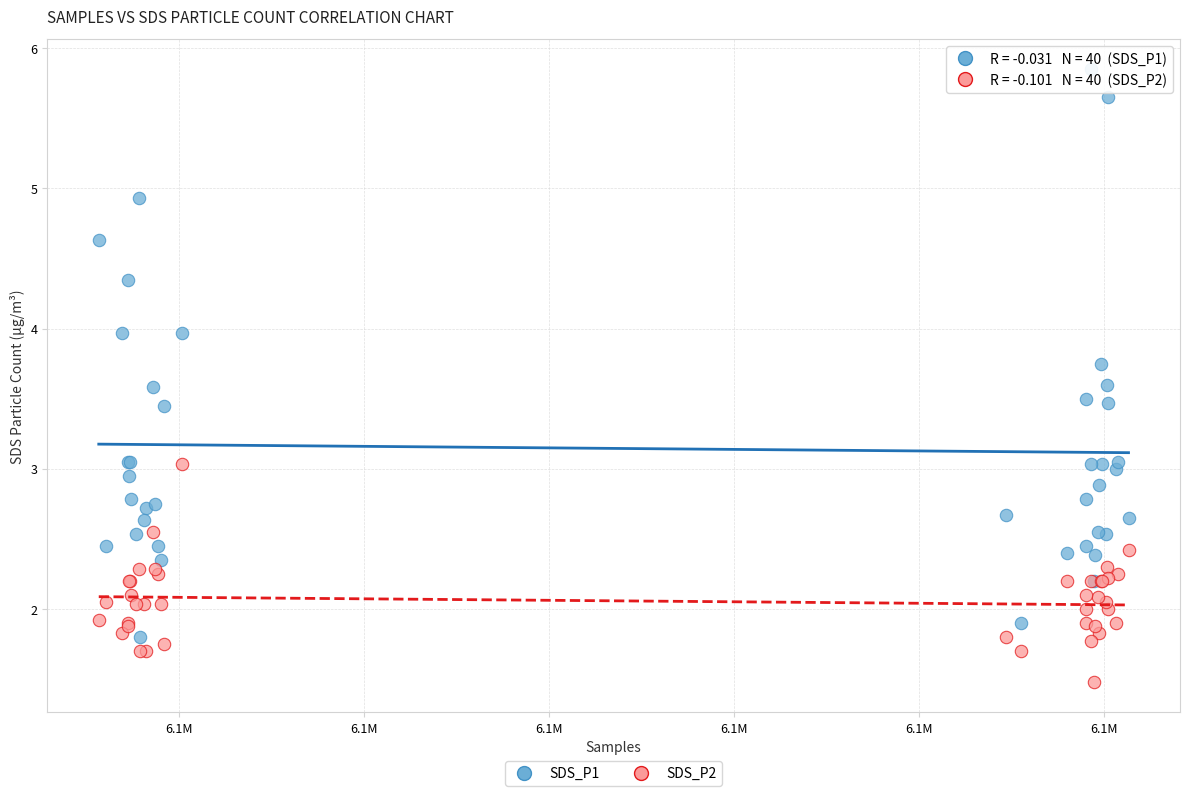

What are all the series names shown in the legend?

SDS_P1, SDS_P2